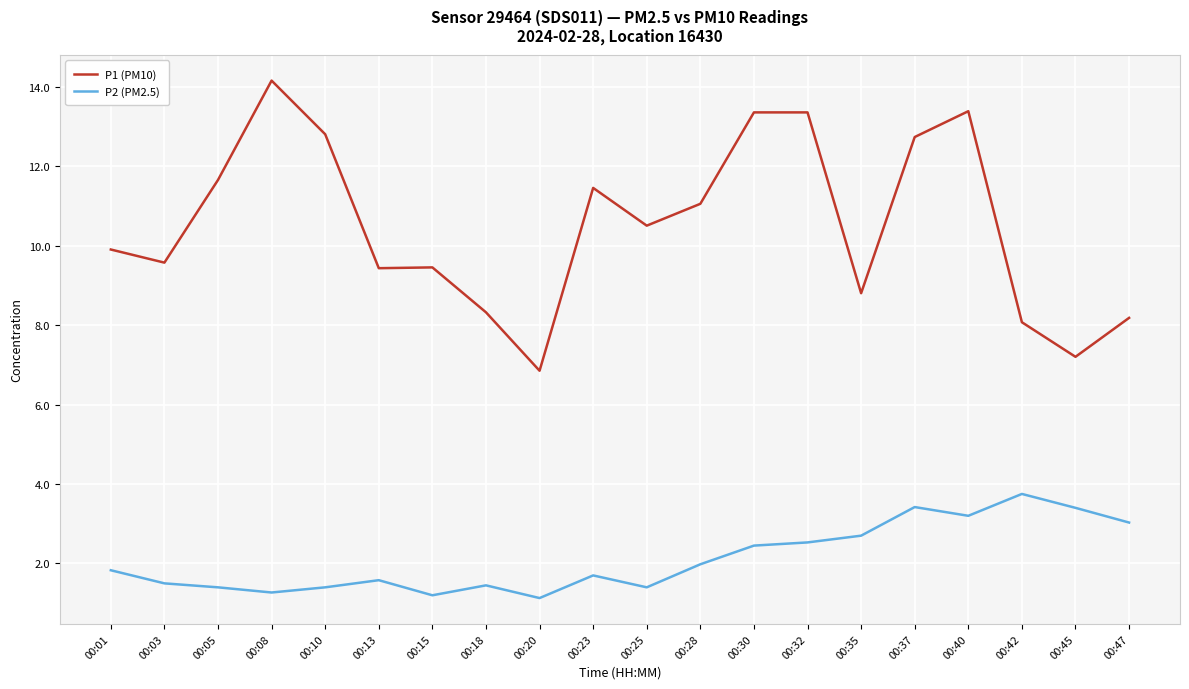

At which category does the chart reach its peak across all series?

00:08